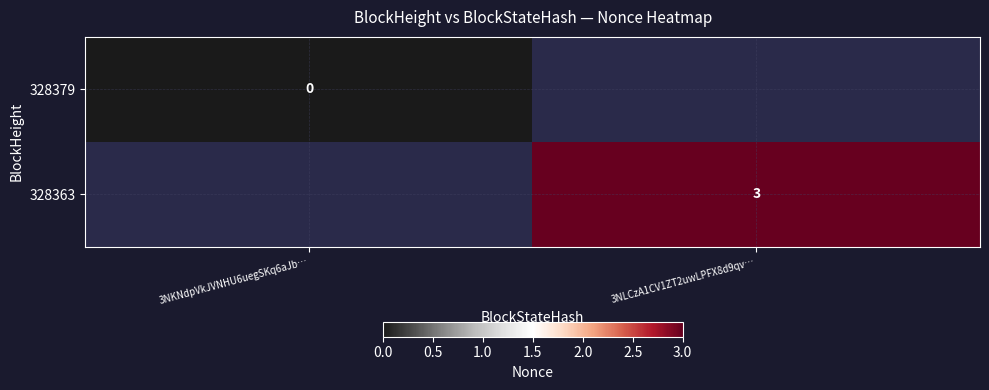

Is the value of 328379 at 3NKNdpVkJVNHU6uegSKq6aJb… greater than the value of 328363 at 3NLCzA1CV1ZT2uwLPFX8d9qv…?

No